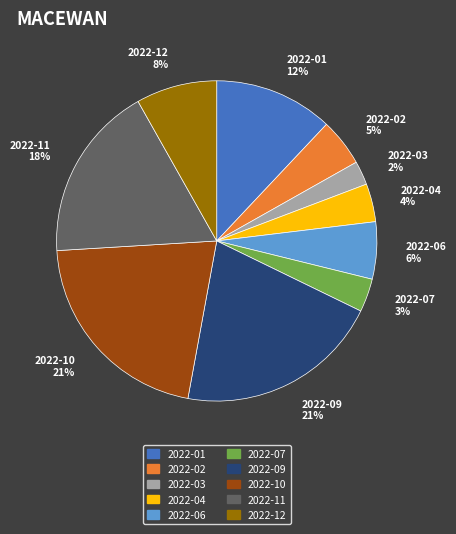

Approximately how many times larger is the value at 2022-04 compared to 2022-12?

0.5